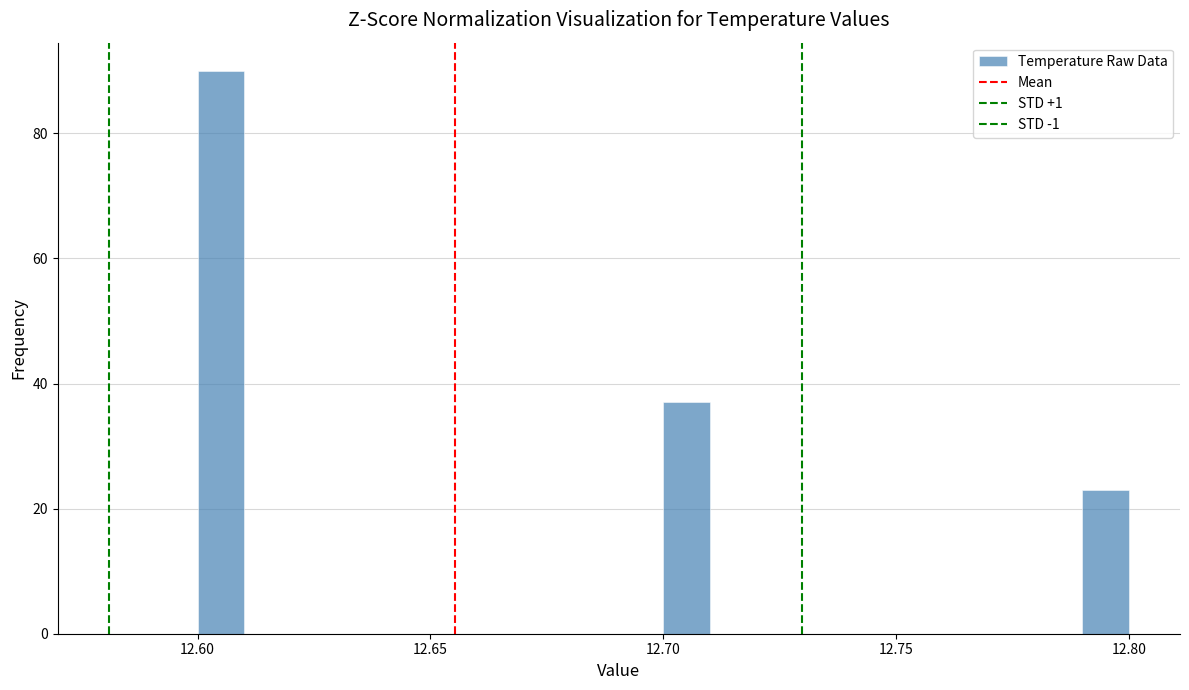

Around what value on the x-axis is the tallest bar? Give the approximate position of its centre, as read against the axis.

12.605